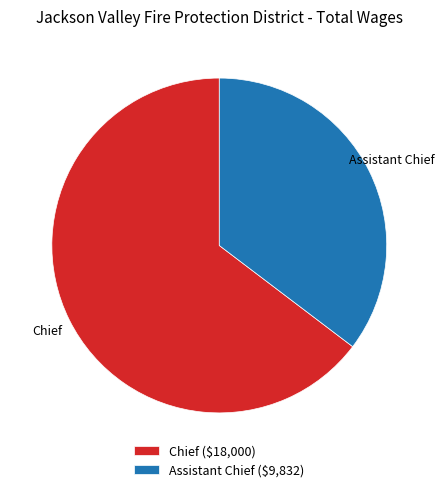

Is Chief the majority of the pie?

Yes